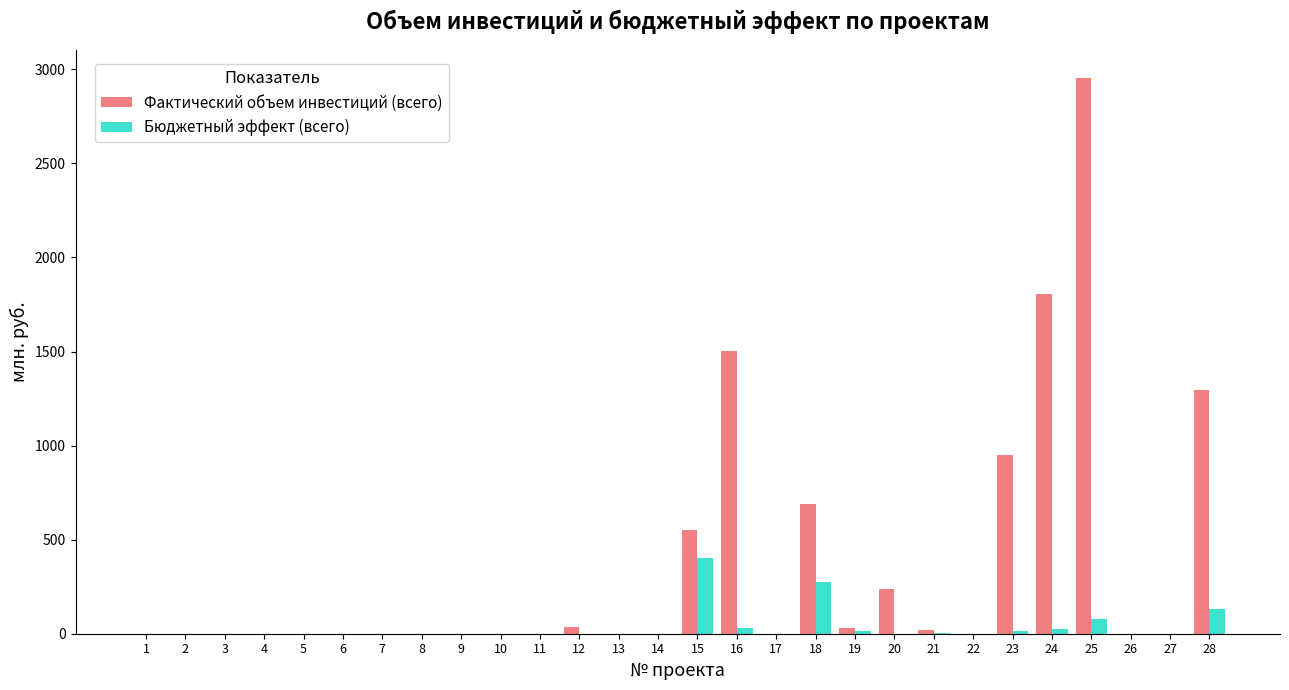

Between 12 and 18, which series saw the biggest shift?

Фактический объем инвестиций (всего)